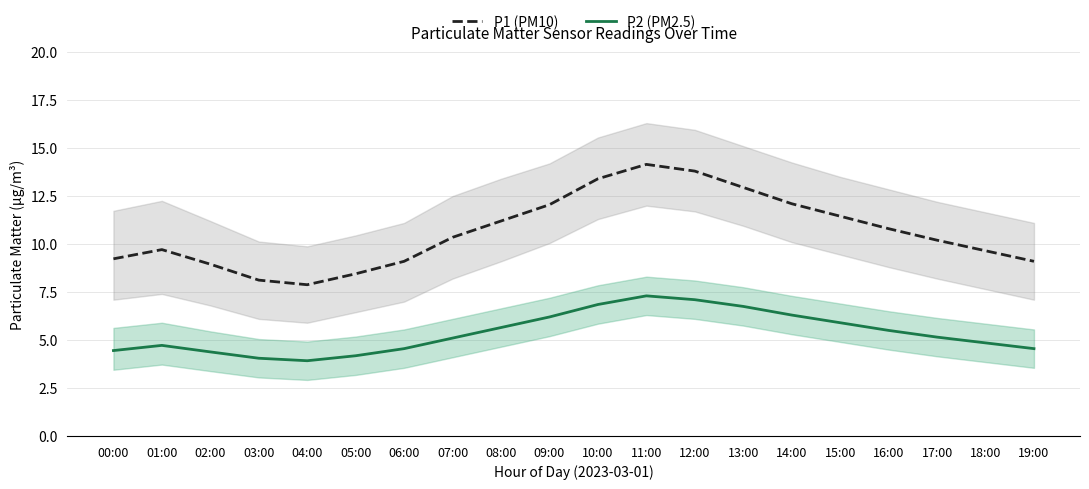

True or false: P2 (PM2.5) has a value of 1.5 at 19:00.

False